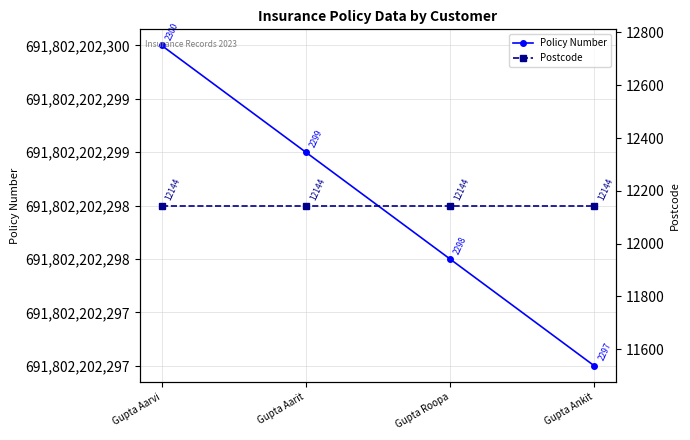

True or false: Postcode has a value of 12144 at Gupta Roopa.

True